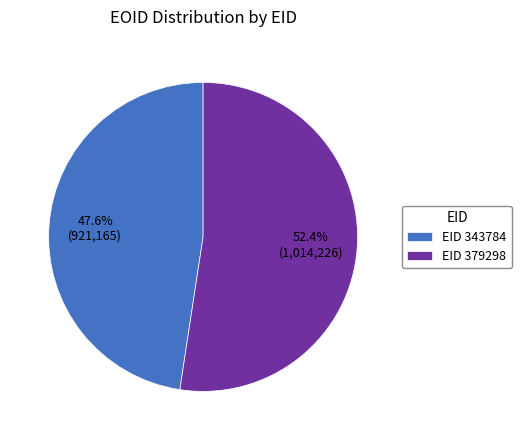

Between EID 379298 and EID 343784, which is larger?

EID 379298